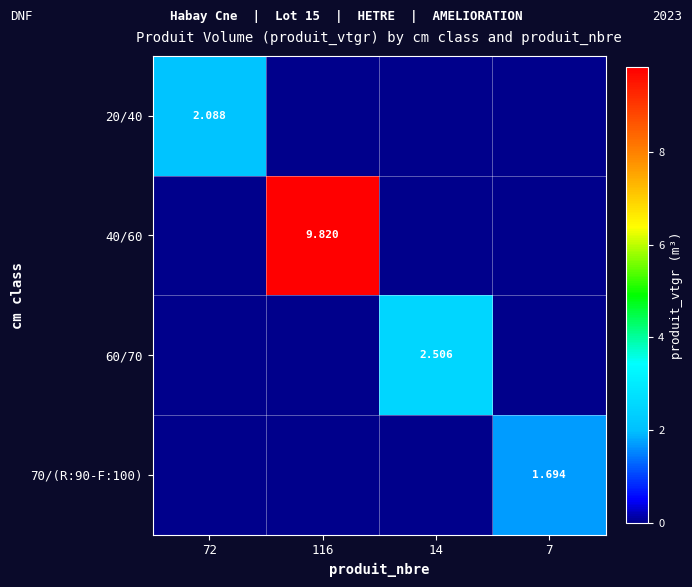

At 14, list the series in order from smallest to largest.

20/40, 40/60, 70/(R:90-F:100), 60/70